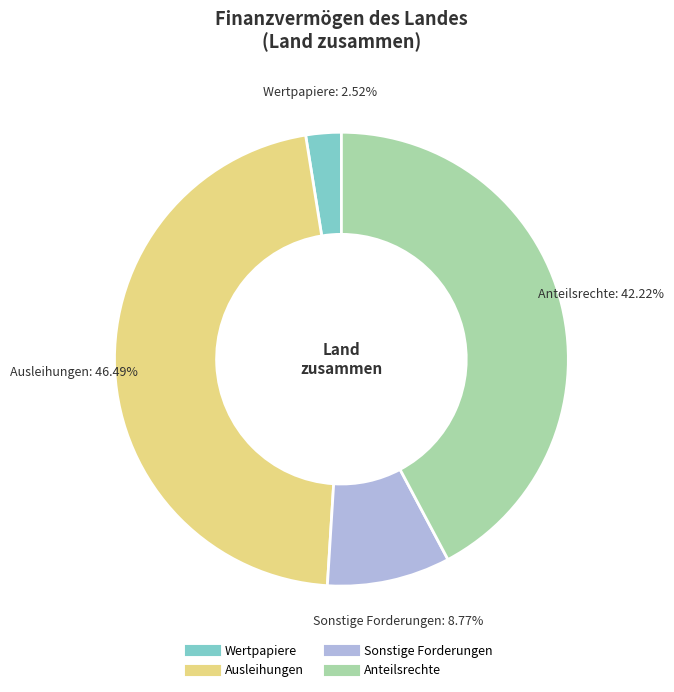

Which has a higher value, Anteilsrechte or Ausleihungen?

Ausleihungen